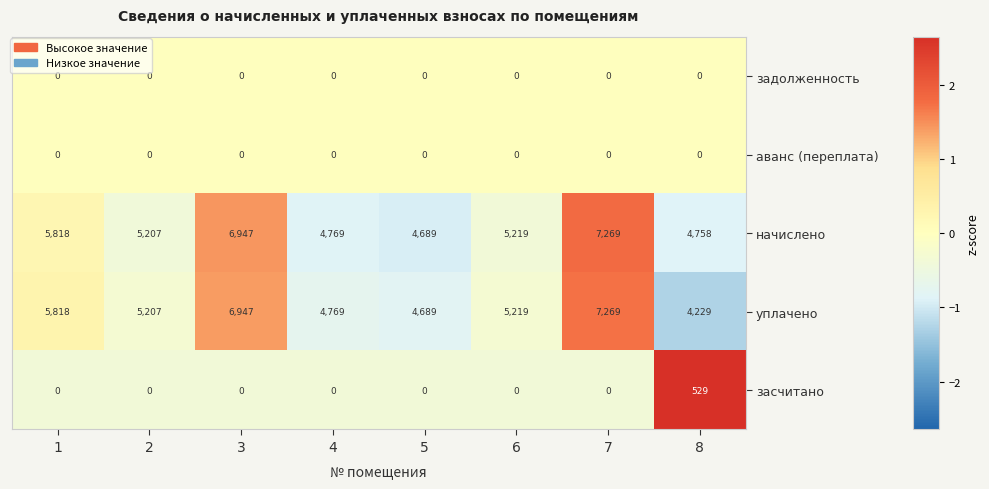

Which series has the largest range (max minus min)?

уплачено